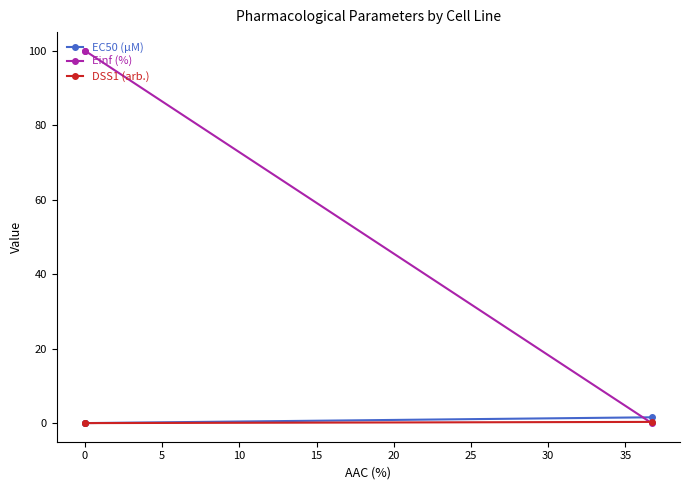

True or false: EC50 (µM) has a value of 0.0 at 0.

True